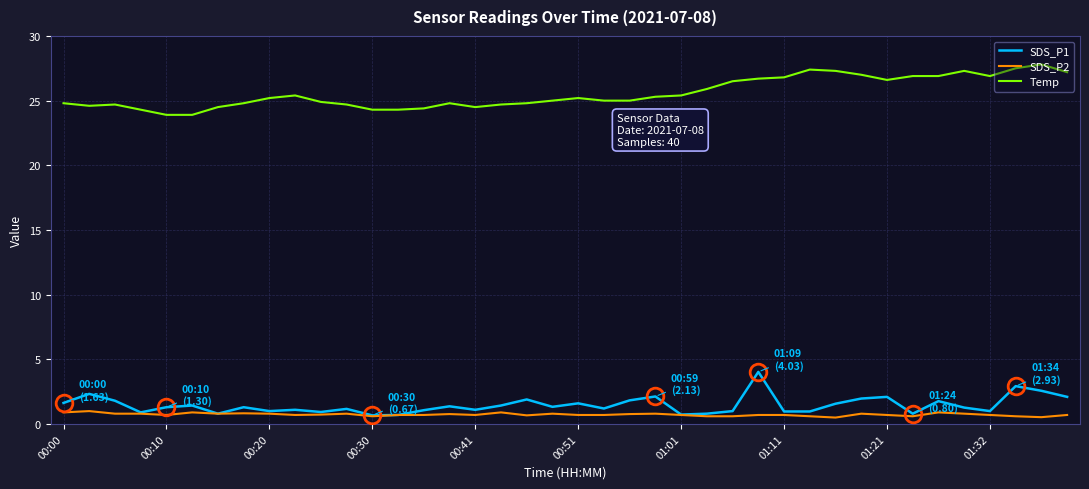

Rank the series by their maximum value, from highest to lowest.

Temp, SDS_P1, SDS_P2